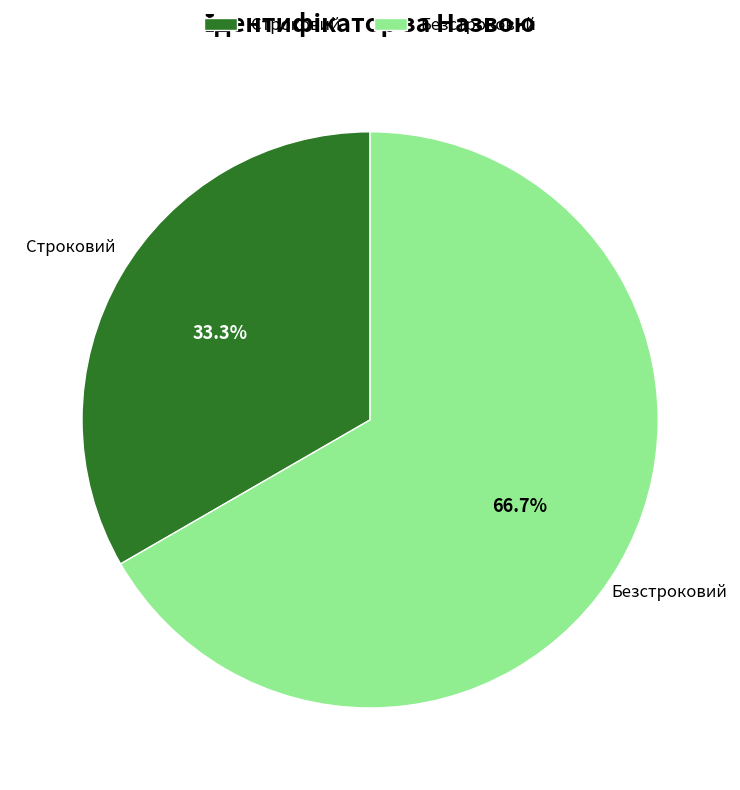

Approximately how many times larger is the value at Безстроковий compared to Строковий?

2.0